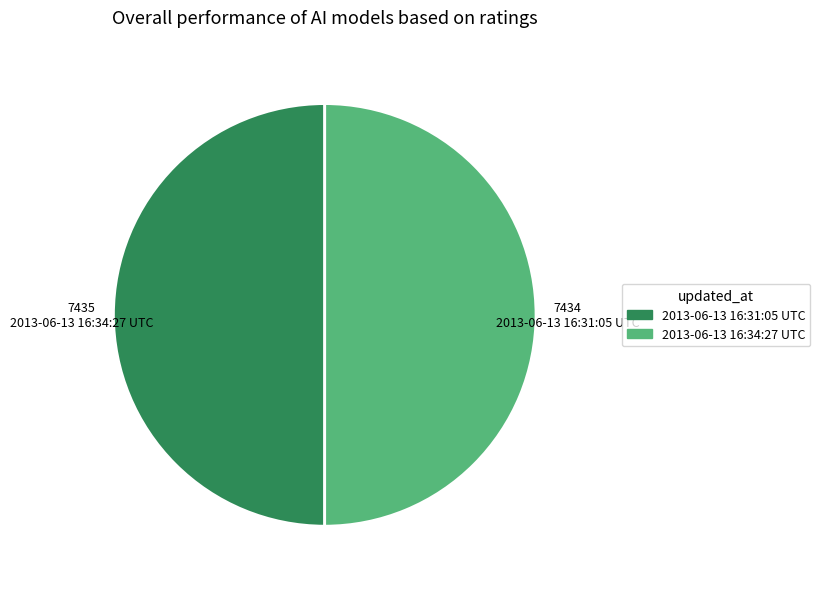

Approximately how many times larger is the value at 2013-06-13 16:31:05 UTC compared to 2013-06-13 16:34:27 UTC?

1.0